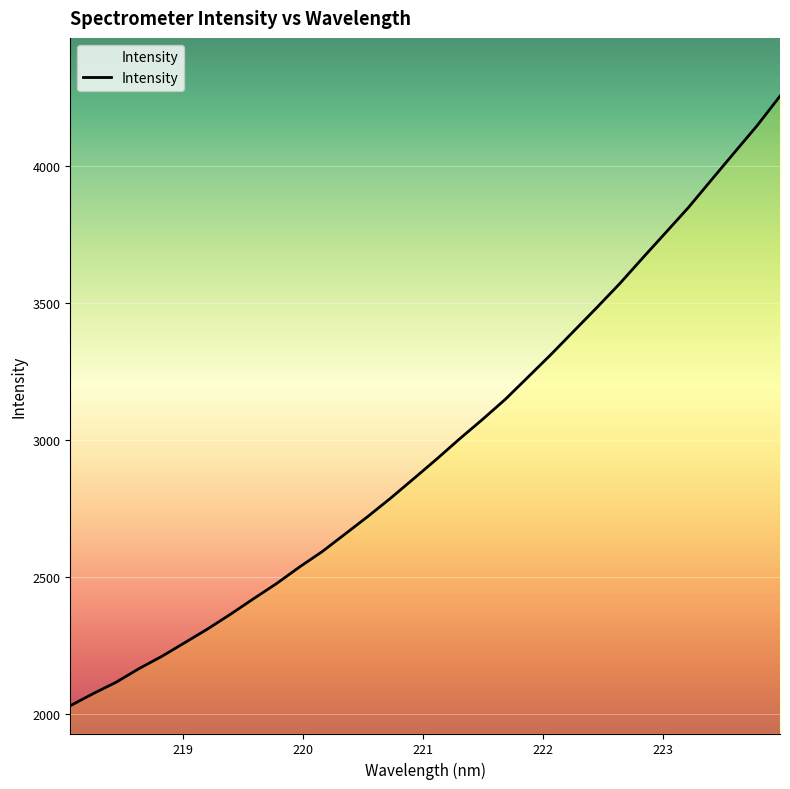

What is the greatest value displayed?

4256.4